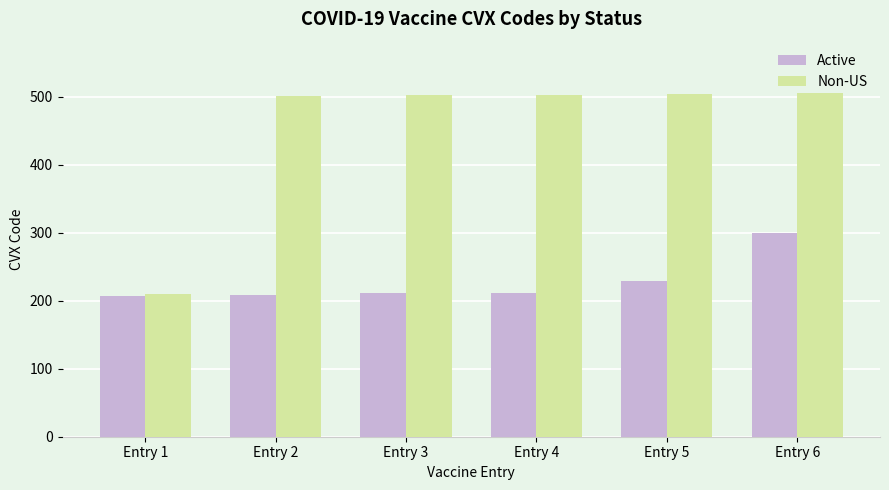

What are all the series names shown in the legend?

Active, Non-US